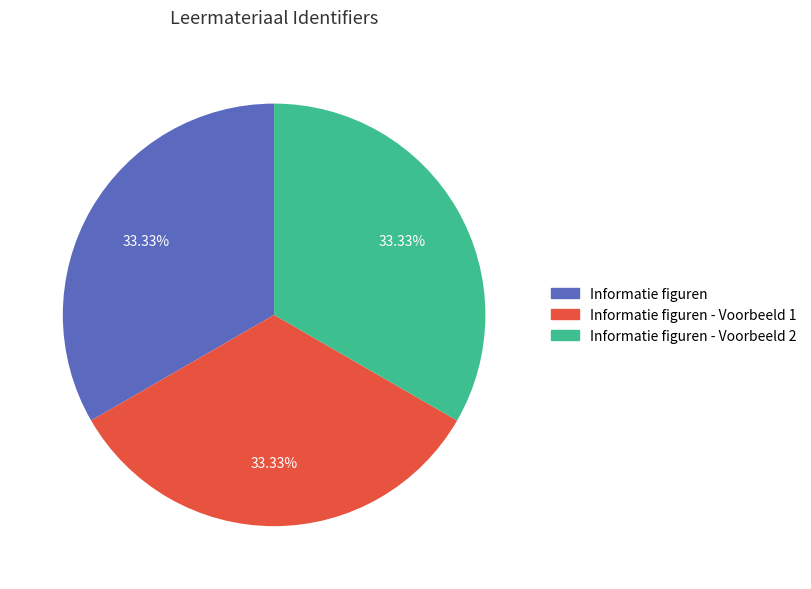

How many slices are in this pie chart?

3